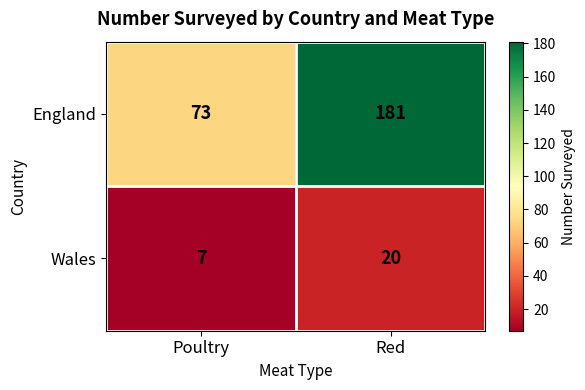

True or false: Wales has a value of 20 at Red.

True